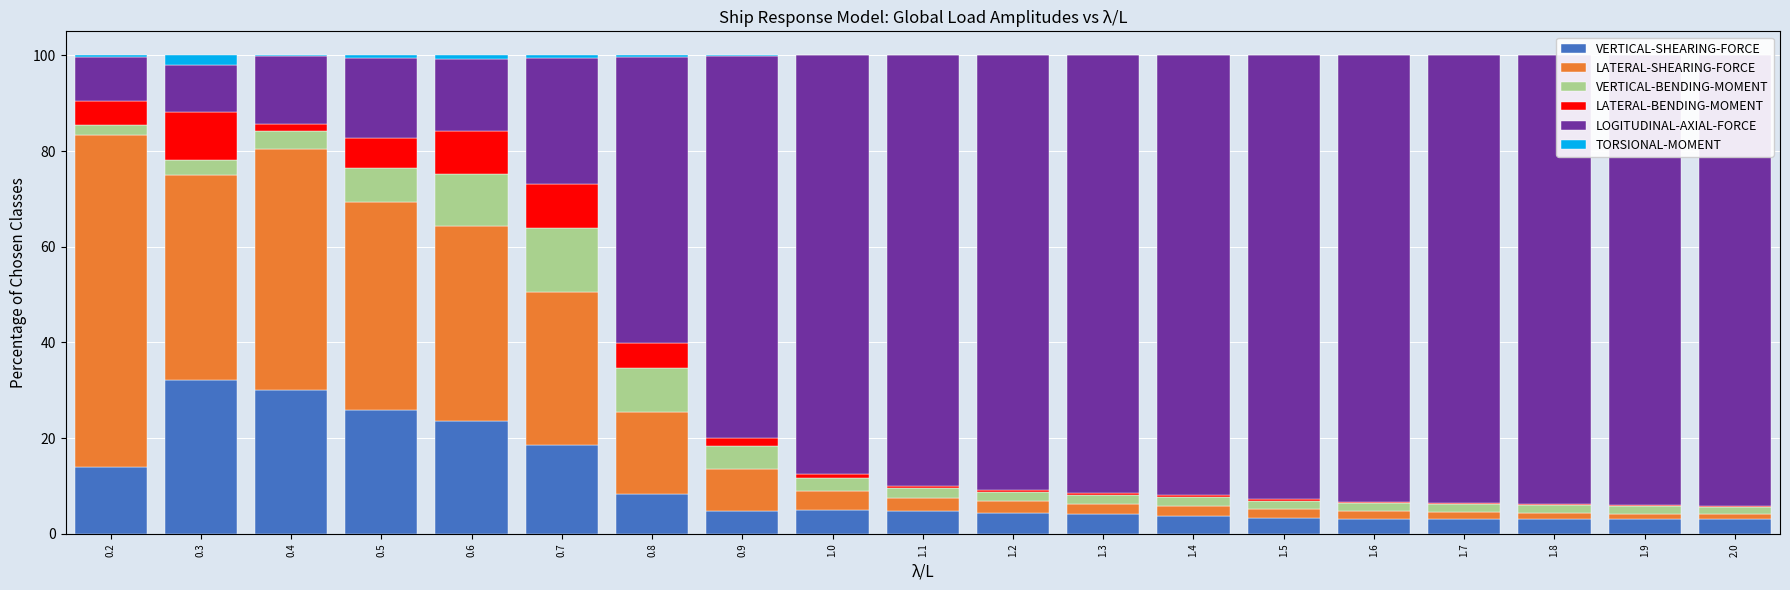

Which series has the widest spread of values?

LOGITUDINAL-AXIAL-FORCE